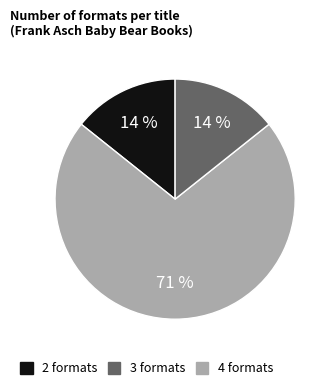

Is there any slice that represents more than half of the pie?

Yes